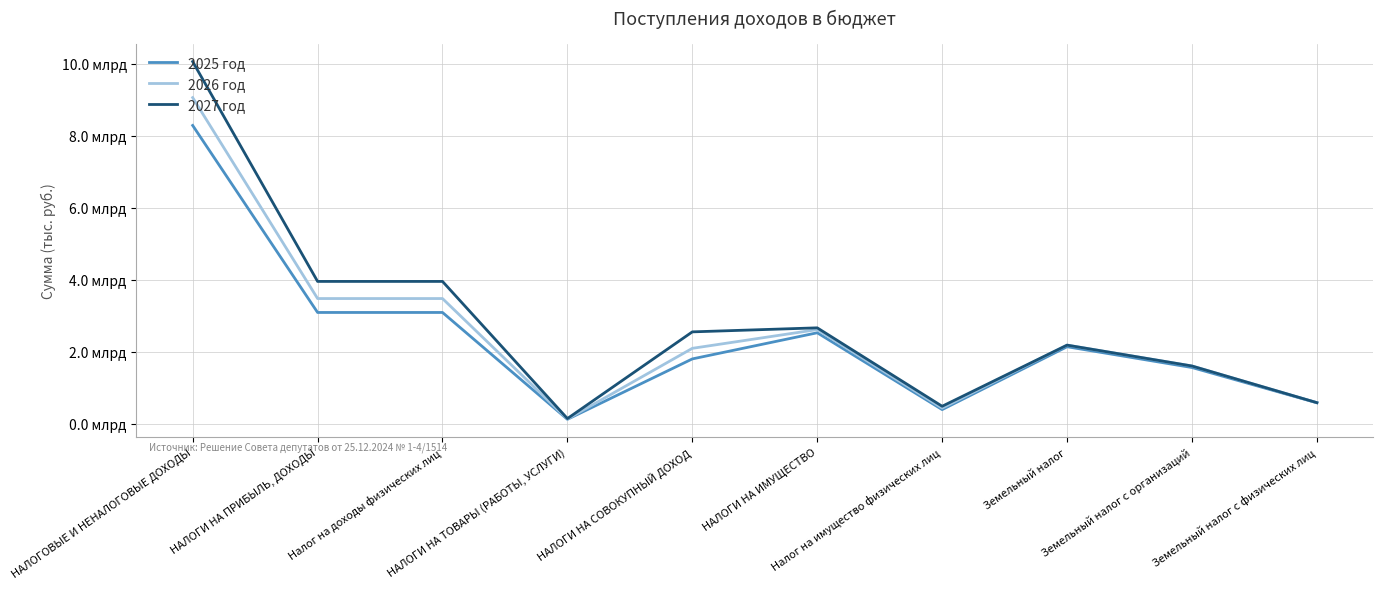

What is the sum of all 2027 год values?

28129304000